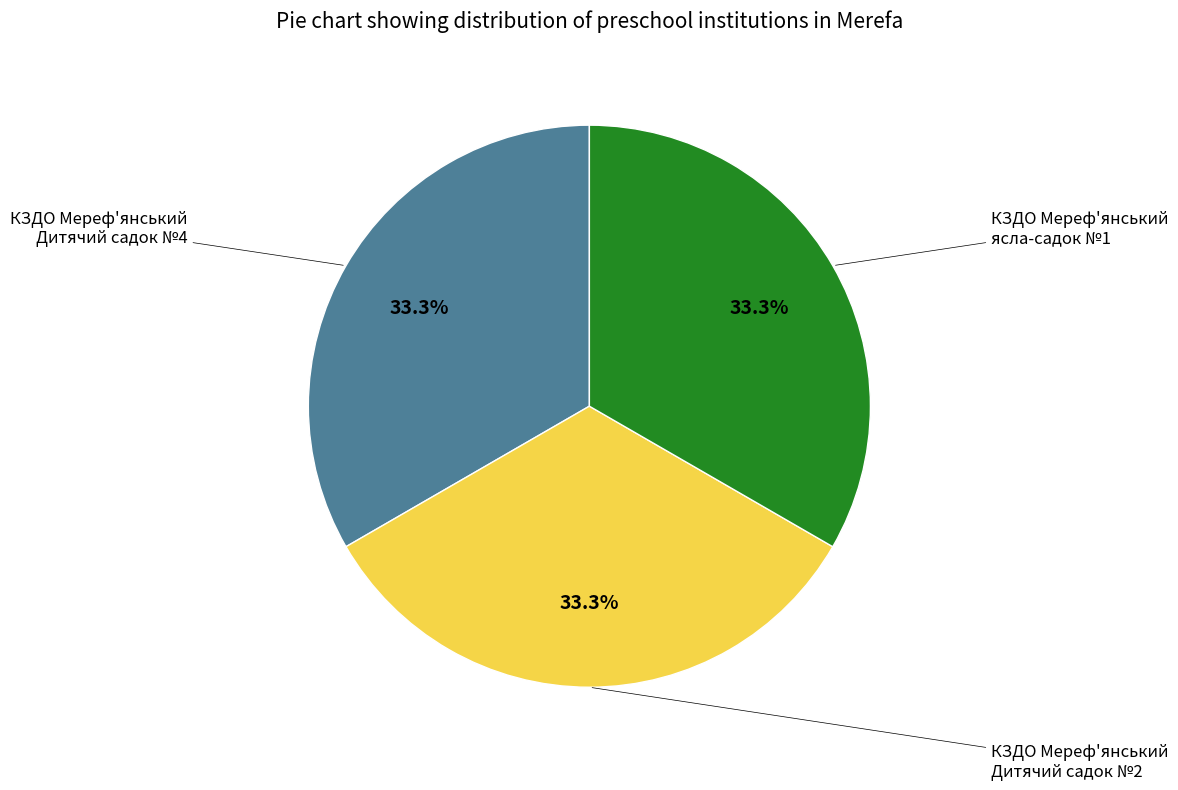

Count the number of slices in the pie.

3